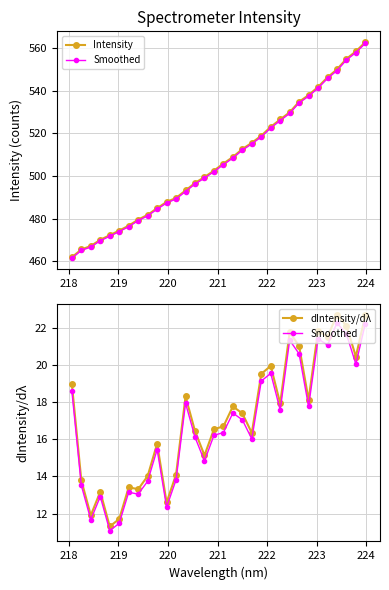

What is the difference between the maximum and minimum values in the Intensity series?

100.8